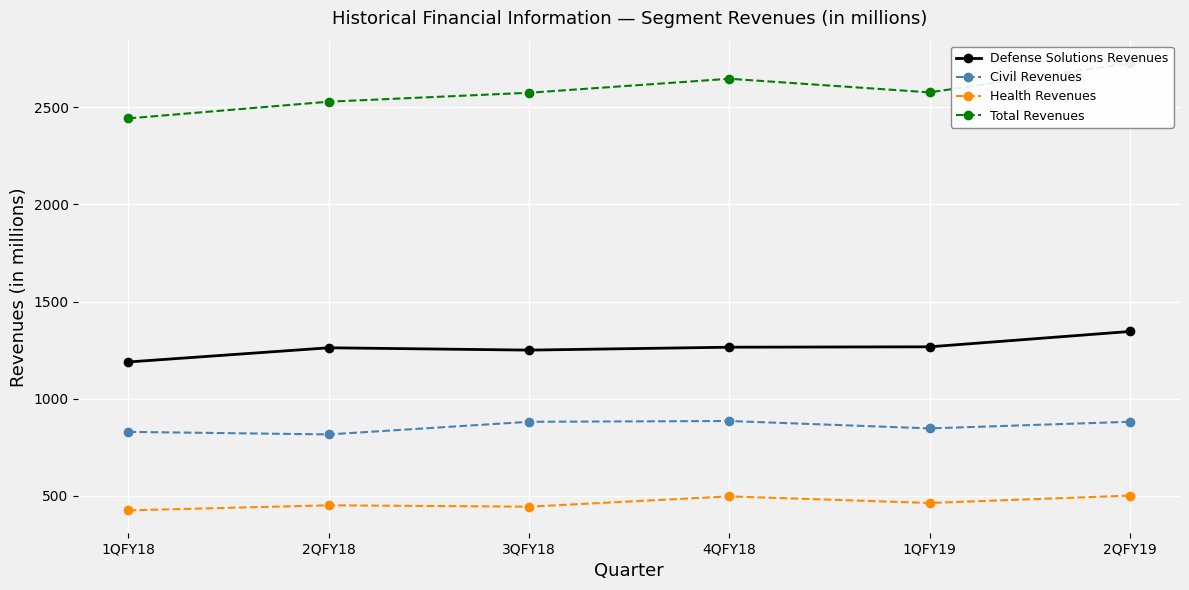

At how many categories does at least one series exceed 912?

6